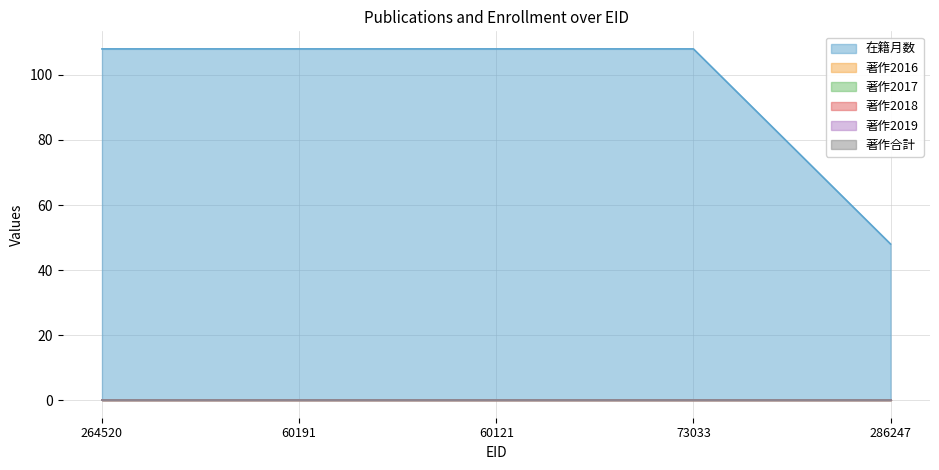

Reading right to left, list all the values displayed in this chart.

在籍月数: 48	108	108	108	108
著作2016: 0	0	0	0	0
著作2017: 0	0	0	0	0
著作2018: 0	0	0	0	0
著作2019: 0	0	0	0	0
著作合計: 0	0	0	0	0